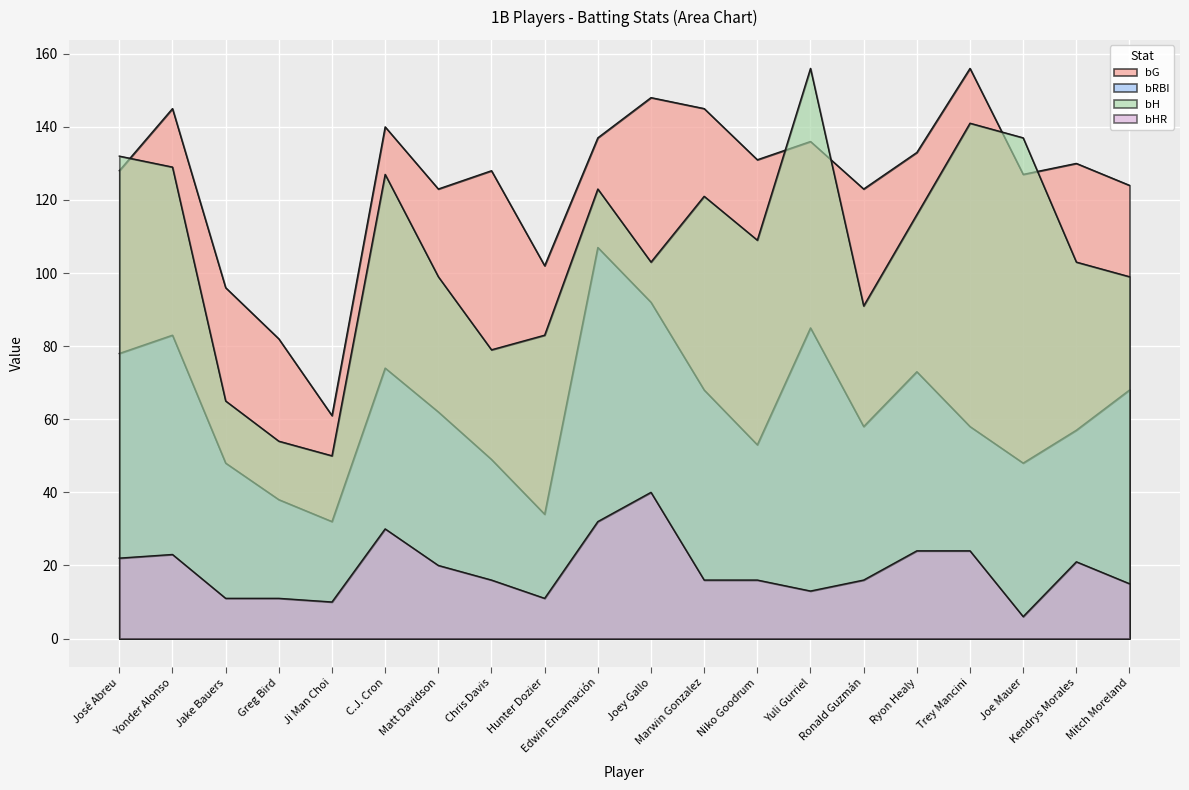

What is the label of the 2nd point from the left?

Yonder Alonso